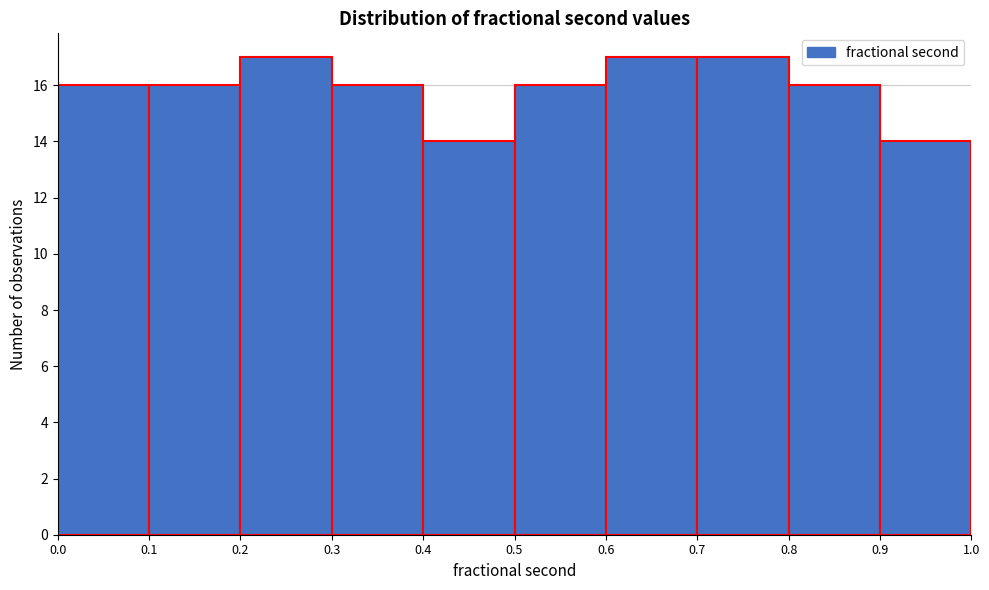

Reading left to right, transcribe this chart: for each bar, give the range it covers on the x-axis and its height. The values are not printed on the chart, so give them approximately, as read against the axis.

0.0 to 0.1: 16
0.1 to 0.2: 16
0.2 to 0.3: 17
0.3 to 0.4: 16
0.4 to 0.5: 14
0.5 to 0.6: 16
0.6 to 0.7: 17
0.7 to 0.8: 17
0.8 to 0.9: 16
0.9 to 1.0: 14